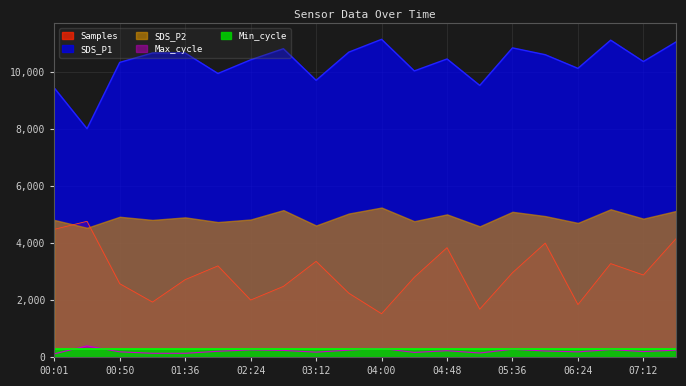

What is the average value of the SDS_P1 series?

10313.0